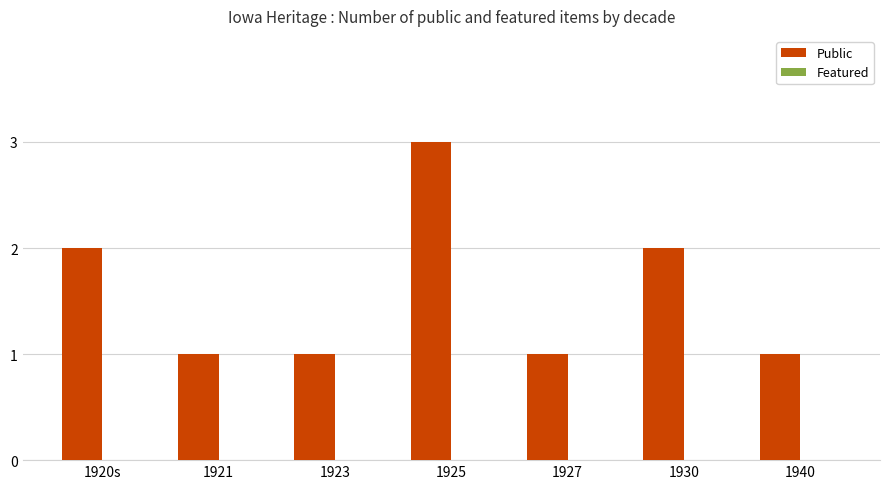

The chart shows a value of 1 at 1921. True or false?

True